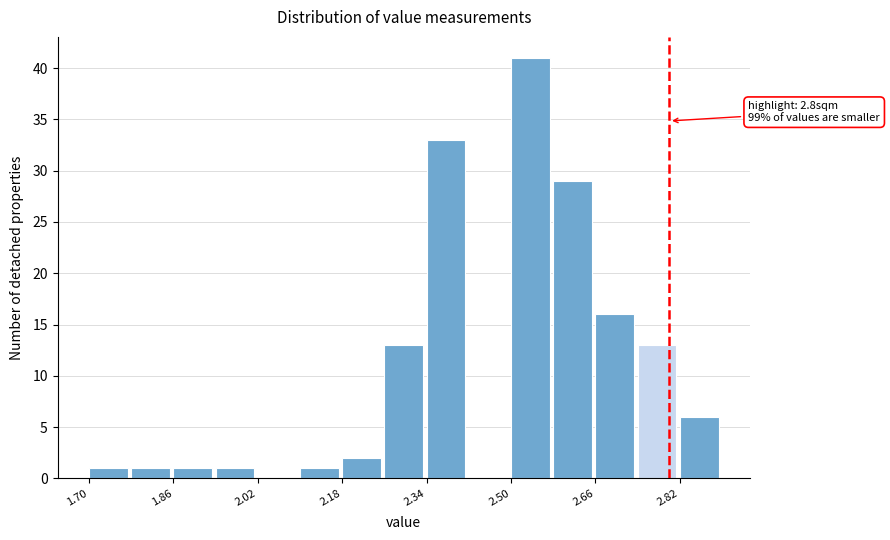

Over which range of the x-axis is the bar tallest?

2.50 to 2.58